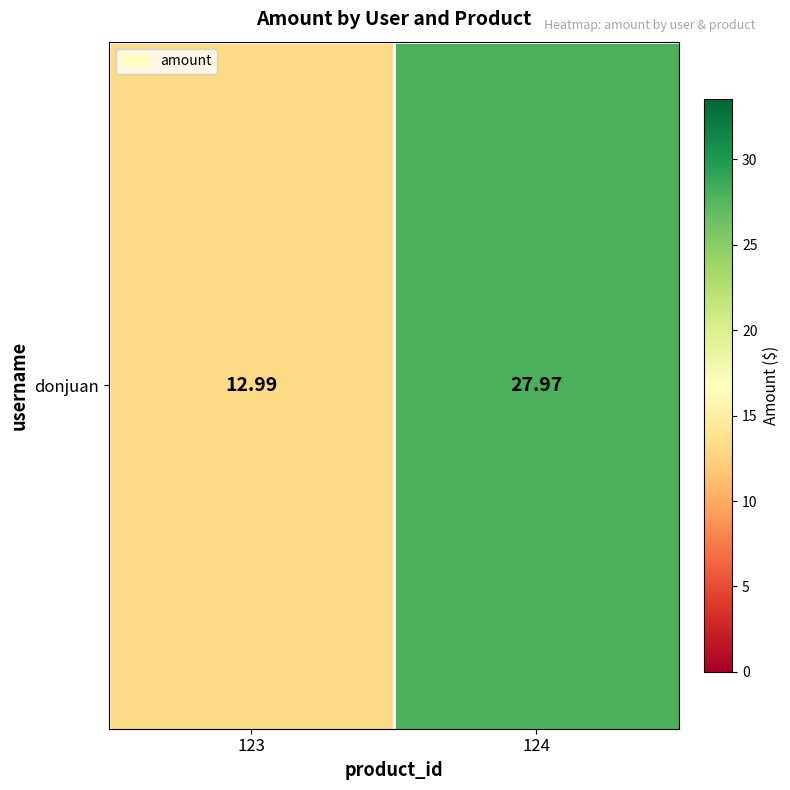

What is the sum of the values at 124 and 123?

41.0